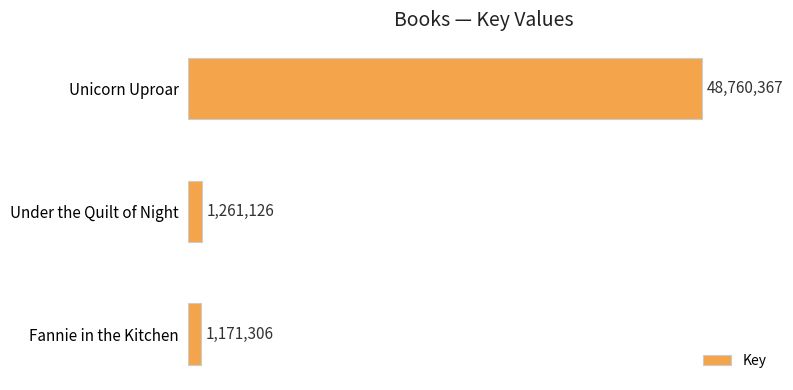

Does the chart contain any negative values?

No